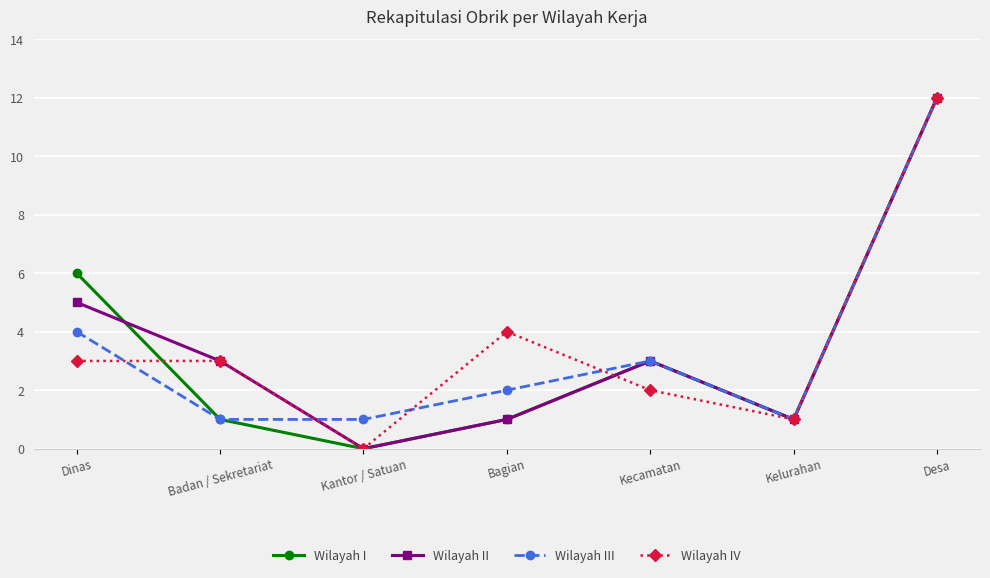

What position from the right is Kelurahan?

2